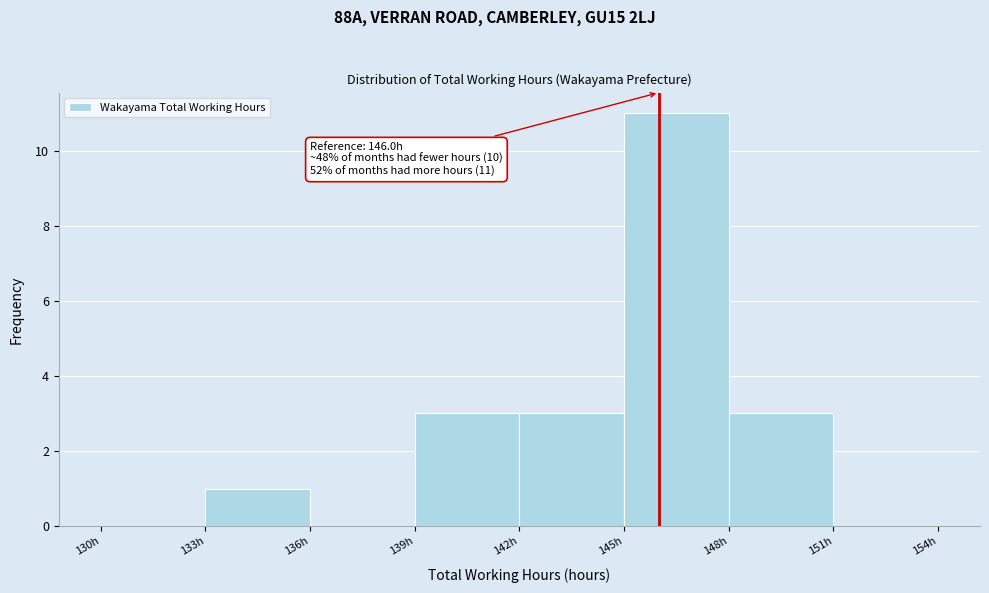

Which range on the x-axis has the tallest bar?

145 to 148